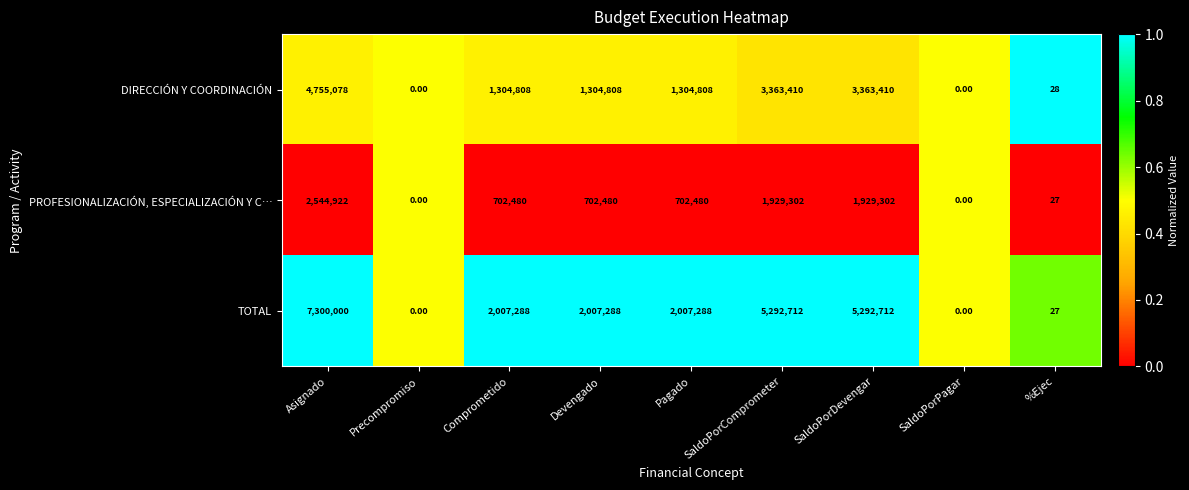

Which series has the largest range (max minus min)?

TOTAL